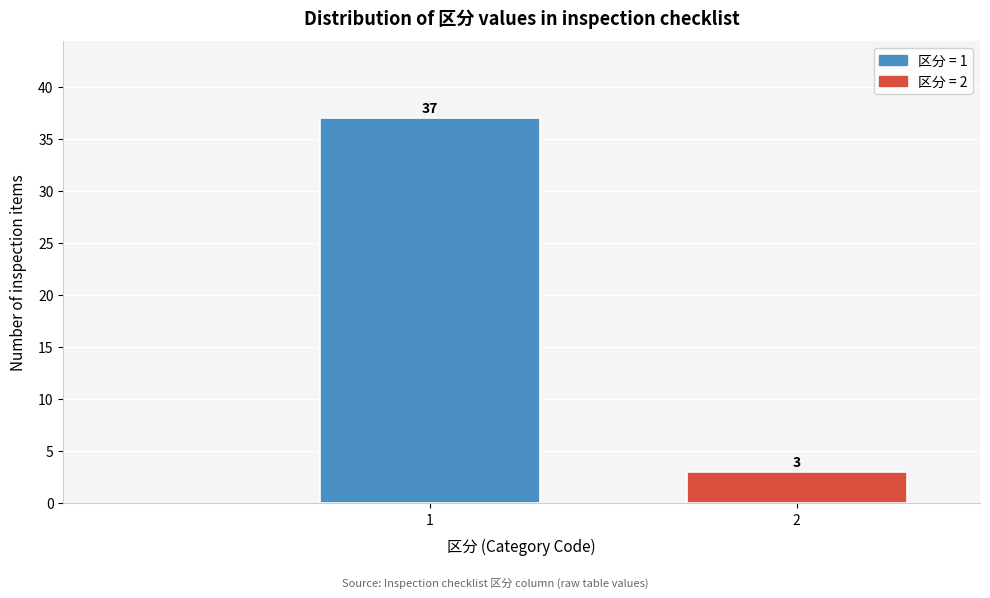

Reading left to right, list all the values displayed in this chart.

1=37	2=3